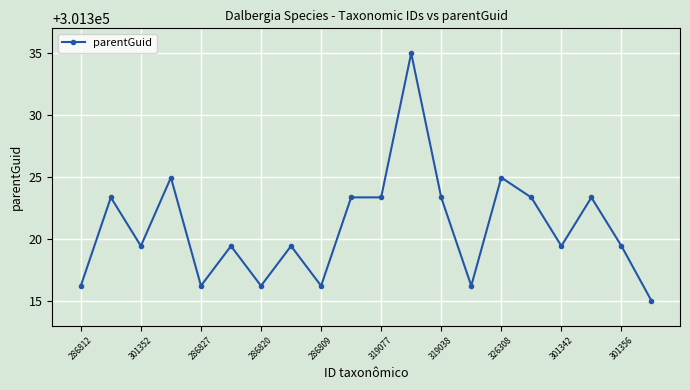

What is the difference between the maximum and minimum values?

20.0